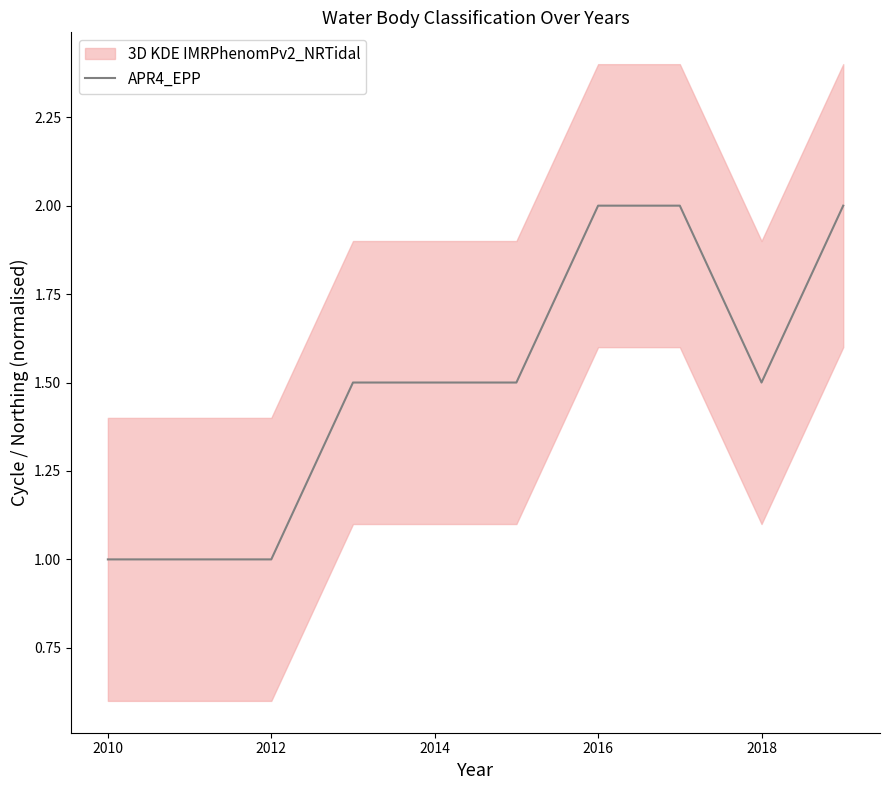

What is the difference between the maximum and minimum values?

1.0